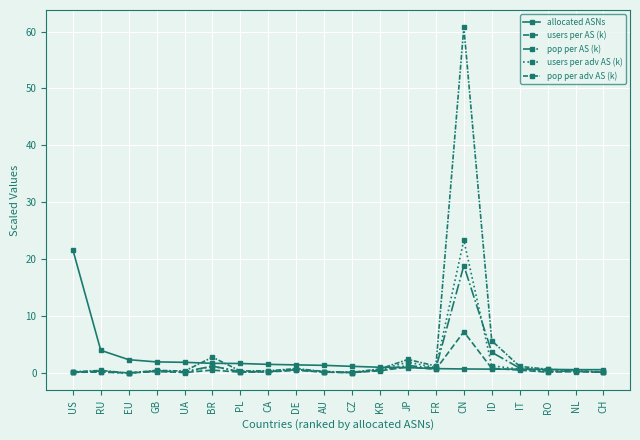

Count the number of categories in the chart.

20